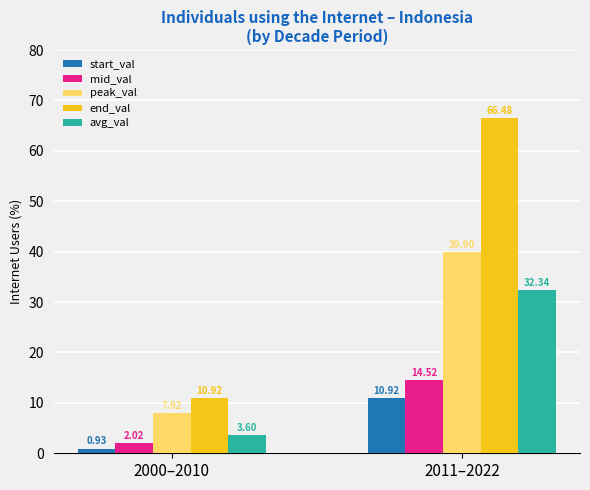

What is the difference between the end_val values at 2011–2022 and 2000–2010?

55.6